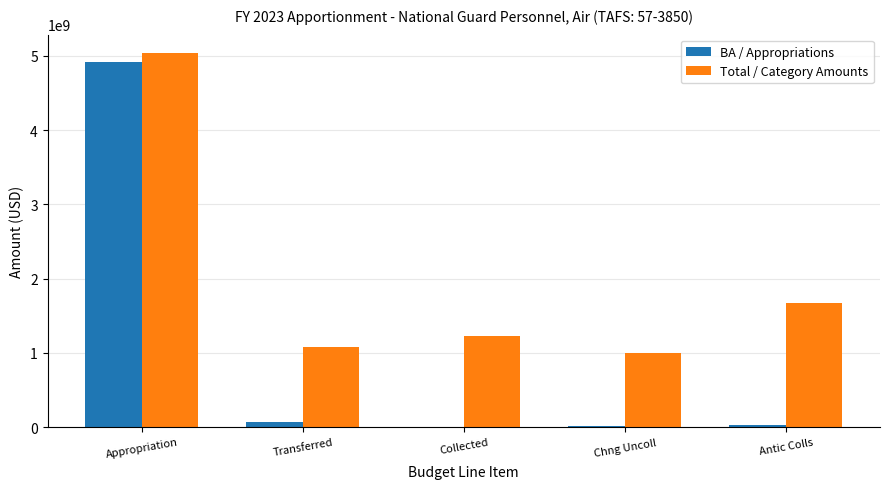

Is it true that Total / Category Amounts equals 1233166000 at Collected?

True